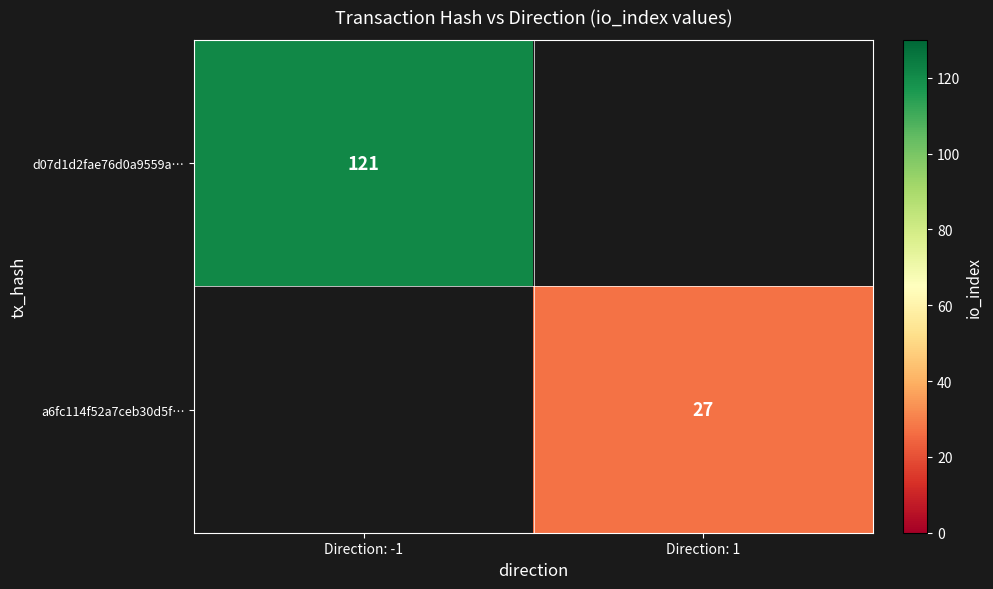

How many series are shown in this chart?

2